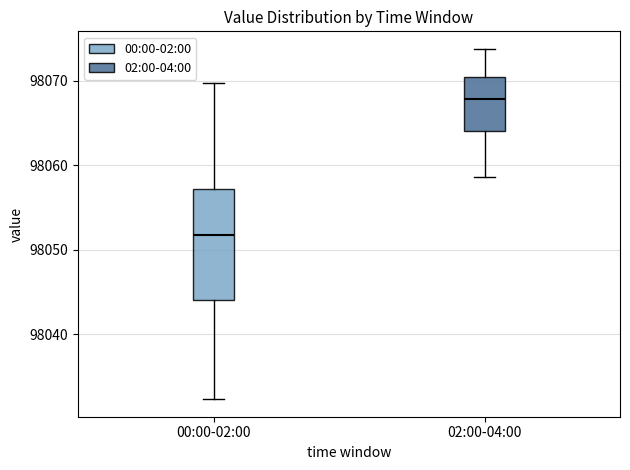

Which box's median line is the highest?

02:00-04:00